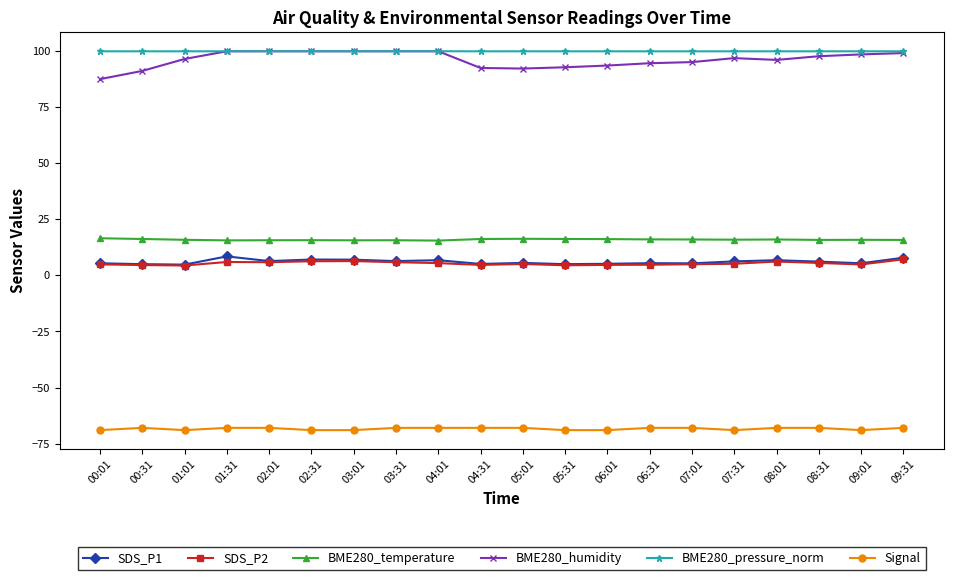

What is the maximum value for BME280_pressure_norm?

100.0